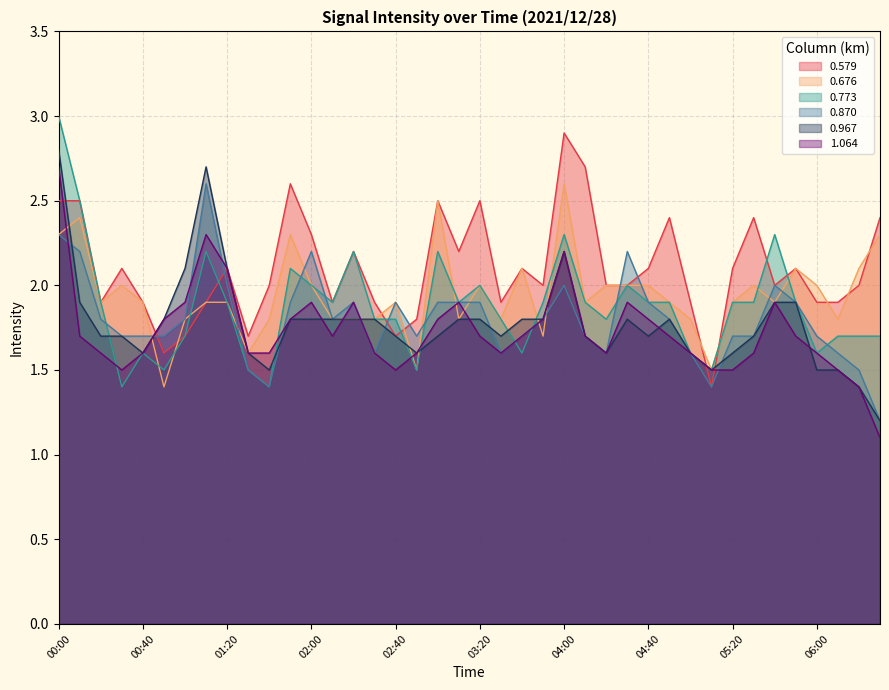

Reading left to right, list all the values displayed in this chart.

0.579: 00:00=2.5	00:10=2.5	00:20=1.9	00:30=2.1	00:40=1.9	00:50=1.6	01:00=1.7	01:10=1.9	01:20=2.1	01:30=1.7	01:40=2.0	01:50=2.6	02:00=2.3	02:10=1.9	02:20=2.2	02:30=1.9	02:40=1.7	02:50=1.8	03:00=2.5	03:10=2.2	03:20=2.5	03:30=1.9	03:40=2.1	03:50=2.0	04:00=2.9	04:10=2.7	04:20=2.0	04:30=2.0	04:40=2.1	04:50=2.4	05:00=1.9	05:10=1.4	05:20=2.1	05:30=2.4	05:40=2.0	05:50=2.1	06:00=1.9	06:10=1.9	06:20=2.0	06:30=2.4
0.676: 00:00=2.3	00:10=2.4	00:20=1.9	00:30=2.0	00:40=1.9	00:50=1.4	01:00=1.8	01:10=1.9	01:20=1.9	01:30=1.6	01:40=1.8	01:50=2.3	02:00=2.0	02:10=1.8	02:20=1.8	02:30=1.8	02:40=1.9	02:50=1.5	03:00=2.5	03:10=1.8	03:20=2.0	03:30=1.8	03:40=2.1	03:50=1.7	04:00=2.6	04:10=1.9	04:20=2.0	04:30=2.0	04:40=2.0	04:50=1.9	05:00=1.8	05:10=1.5	05:20=1.9	05:30=2.0	05:40=1.9	05:50=2.1	06:00=2.0	06:10=1.8	06:20=2.1	06:30=2.3
0.773: 00:00=3.0	00:10=2.5	00:20=1.9	00:30=1.4	00:40=1.6	00:50=1.5	01:00=1.7	01:10=2.2	01:20=1.9	01:30=1.5	01:40=1.4	01:50=2.1	02:00=2.0	02:10=1.9	02:20=2.2	02:30=1.8	02:40=1.8	02:50=1.5	03:00=2.2	03:10=1.9	03:20=2.0	03:30=1.8	03:40=1.6	03:50=1.9	04:00=2.3	04:10=1.9	04:20=1.8	04:30=2.0	04:40=1.9	04:50=1.9	05:00=1.6	05:10=1.5	05:20=1.9	05:30=1.9	05:40=2.3	05:50=1.9	06:00=1.6	06:10=1.7	06:20=1.7	06:30=1.7
0.870: 00:00=2.3	00:10=2.2	00:20=1.8	00:30=1.7	00:40=1.7	00:50=1.7	01:00=1.8	01:10=2.6	01:20=2.0	01:30=1.5	01:40=1.4	01:50=1.9	02:00=2.2	02:10=1.8	02:20=1.9	02:30=1.6	02:40=1.9	02:50=1.7	03:00=1.9	03:10=1.9	03:20=1.9	03:30=1.6	03:40=1.7	03:50=1.8	04:00=2.0	04:10=1.7	04:20=1.6	04:30=2.2	04:40=1.9	04:50=1.8	05:00=1.6	05:10=1.4	05:20=1.7	05:30=1.7	05:40=2.0	05:50=1.9	06:00=1.7	06:10=1.6	06:20=1.5	06:30=1.2
0.967: 00:00=2.8	00:10=1.9	00:20=1.7	00:30=1.7	00:40=1.6	00:50=1.8	01:00=2.1	01:10=2.7	01:20=2.1	01:30=1.6	01:40=1.5	01:50=1.8	02:00=1.8	02:10=1.8	02:20=1.8	02:30=1.8	02:40=1.7	02:50=1.6	03:00=1.7	03:10=1.8	03:20=1.8	03:30=1.7	03:40=1.8	03:50=1.8	04:00=2.2	04:10=1.7	04:20=1.6	04:30=1.8	04:40=1.7	04:50=1.8	05:00=1.6	05:10=1.5	05:20=1.6	05:30=1.7	05:40=1.9	05:50=1.9	06:00=1.5	06:10=1.5	06:20=1.4	06:30=1.2
1.064: 00:00=2.7	00:10=1.7	00:20=1.6	00:30=1.5	00:40=1.6	00:50=1.8	01:00=1.9	01:10=2.3	01:20=2.1	01:30=1.6	01:40=1.6	01:50=1.8	02:00=1.9	02:10=1.7	02:20=1.9	02:30=1.6	02:40=1.5	02:50=1.6	03:00=1.8	03:10=1.9	03:20=1.7	03:30=1.6	03:40=1.7	03:50=1.8	04:00=2.2	04:10=1.7	04:20=1.6	04:30=1.9	04:40=1.8	04:50=1.7	05:00=1.6	05:10=1.5	05:20=1.5	05:30=1.6	05:40=1.9	05:50=1.7	06:00=1.6	06:10=1.5	06:20=1.4	06:30=1.1